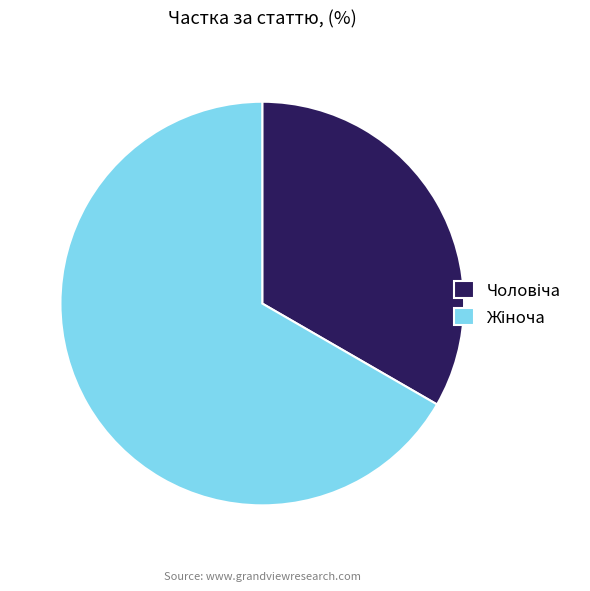

Does any single category account for the majority?

Yes